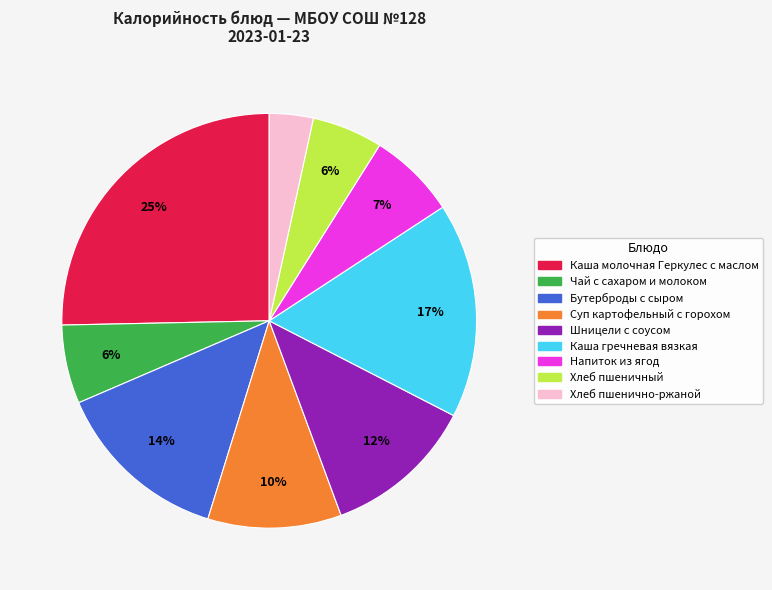

Does Каша молочная Геркулес с маслом represent more than half of the total?

No